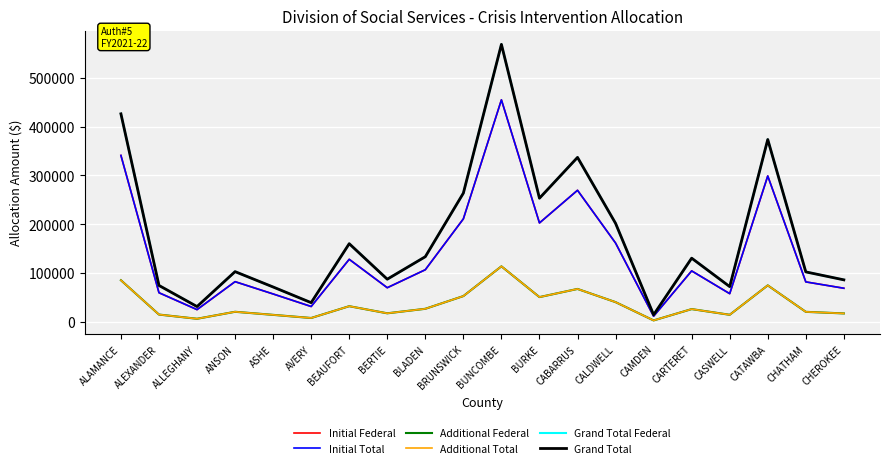

What is the difference between the Initial Total values at CABARRUS and CHEROKEE?

200792